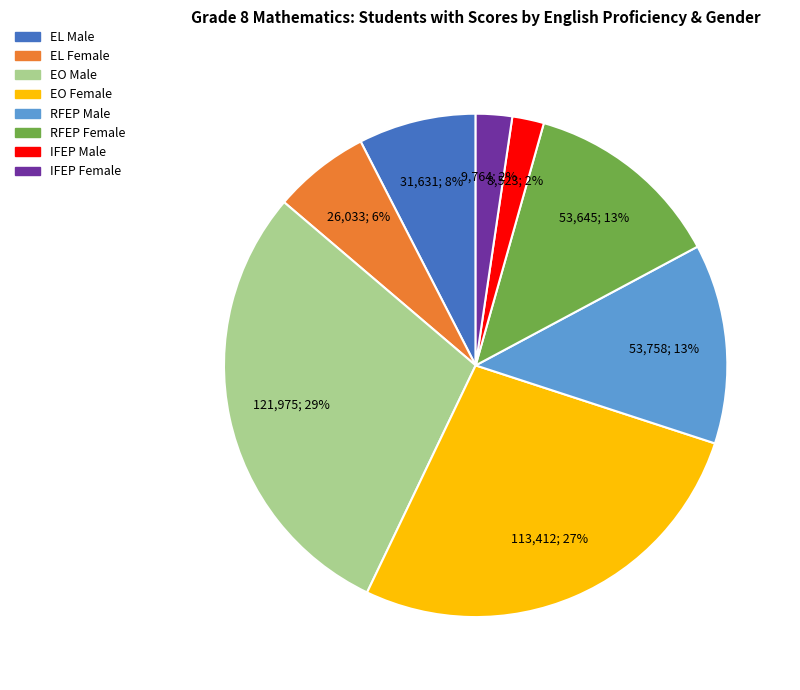

Which category has the biggest portion of the pie?

EO Male